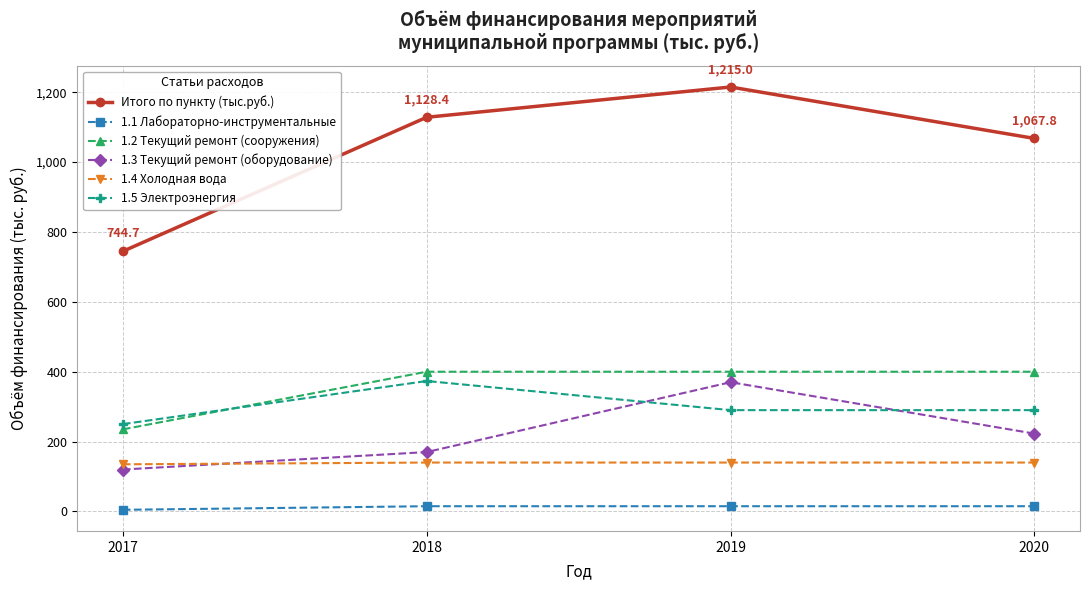

How many lines are shown in the chart?

6